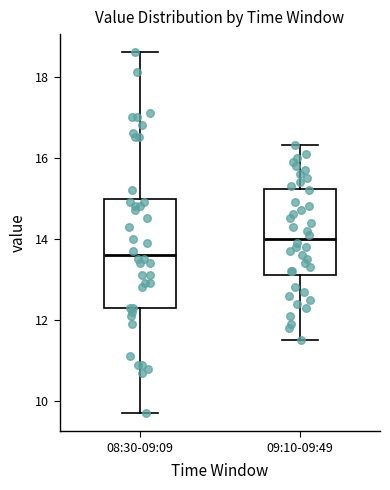

Which box has the lowest median line?

08:30-09:09